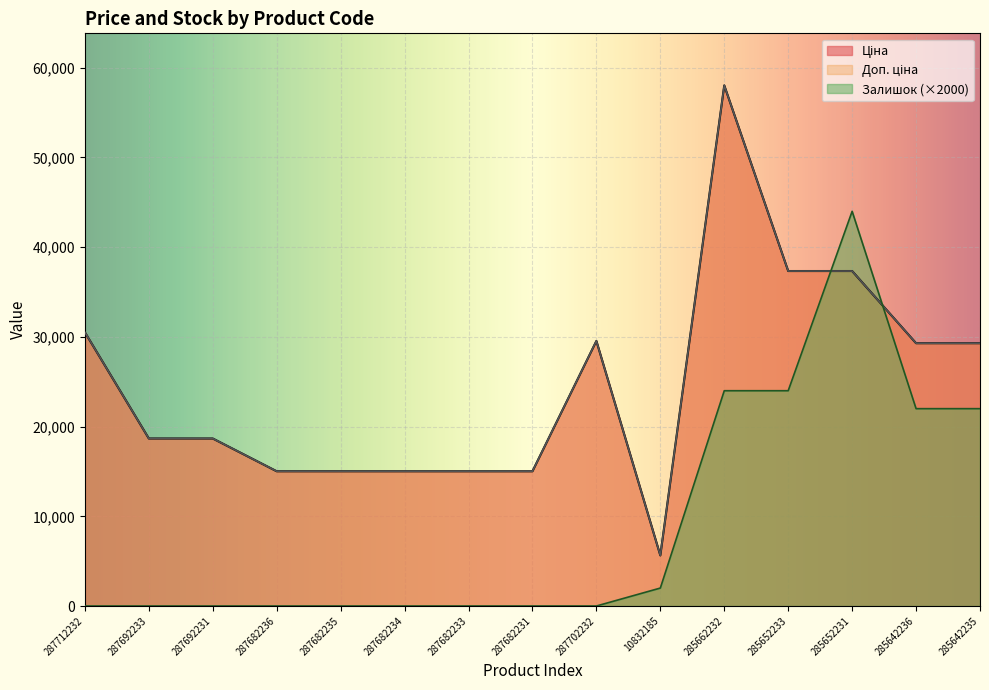

Reading left to right, what are all the values shown in this chart?

Ціна: 30512.3	18671.5	18671.5	15019.2	15019.2	15019.2	15019.2	15019.2	29548.9	5636.0	58037.0	37343.0	37343.0	29294.9	29294.9
Доп. ціна: 30512.3	18671.5	18671.5	15019.2	15019.2	15019.2	15019.2	15019.2	29548.9	5636.0	58037.0	37343.0	37343.0	29294.9	29294.9
Залишок: 0.0	0.0	0.0	0.0	0.0	0.0	0.0	0.0	0.0	2000.0	24000.0	24000.0	44000.0	22000.0	22000.0